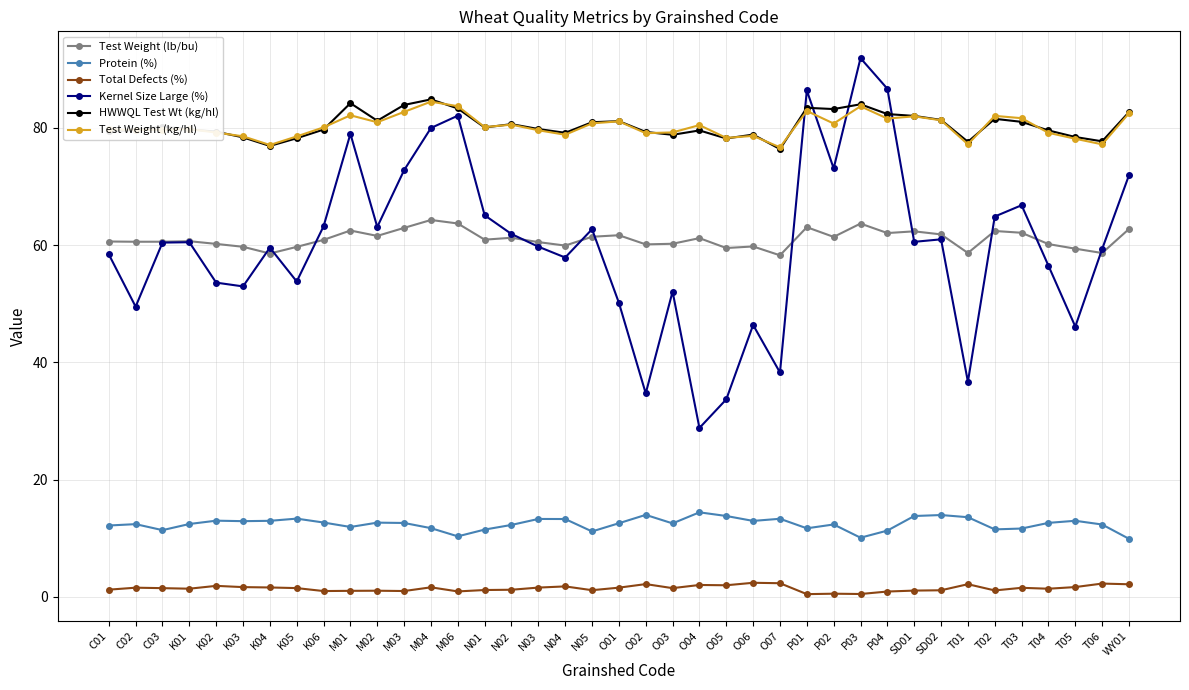

Which series has the largest range (max minus min)?

Kernel Size Large (%)